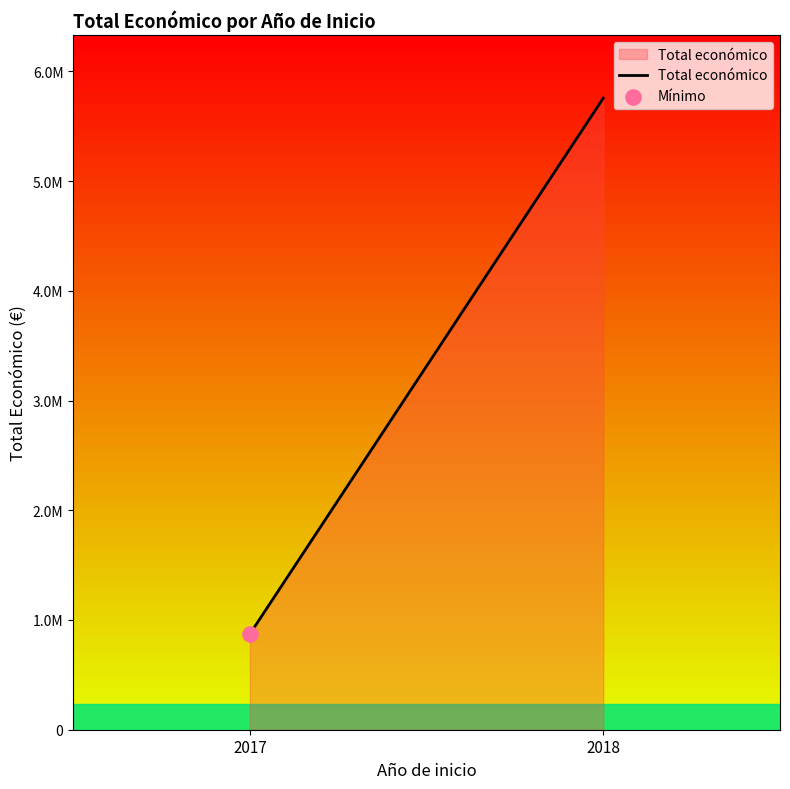

What is the change in value from 2017 to 2018?

+4882563